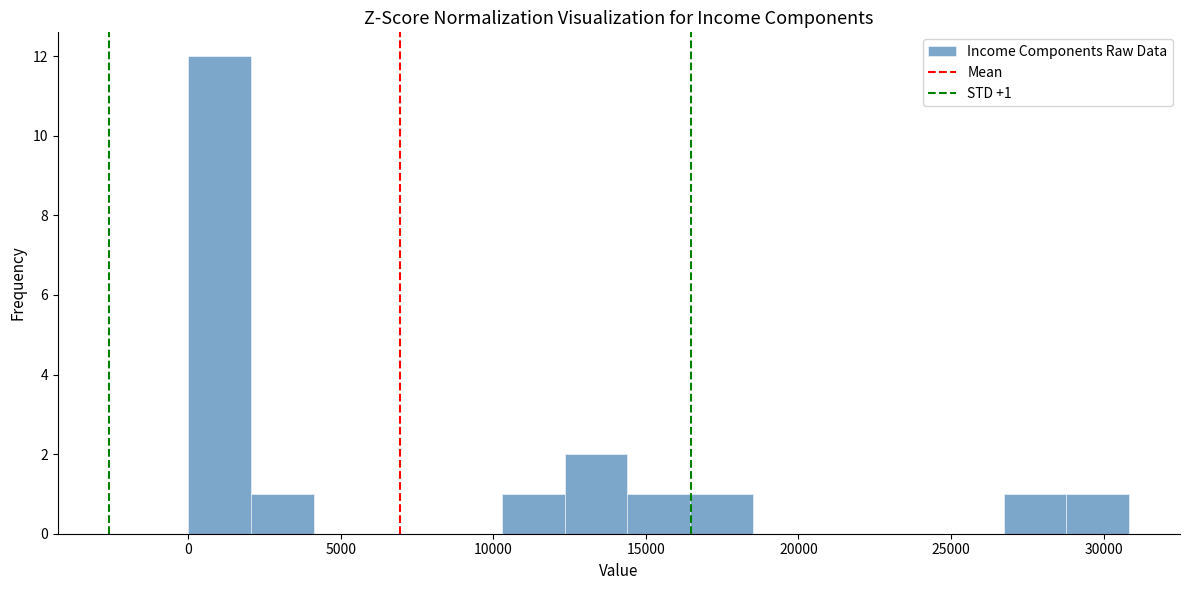

Which range on the x-axis has the tallest bar?

0 to 2000